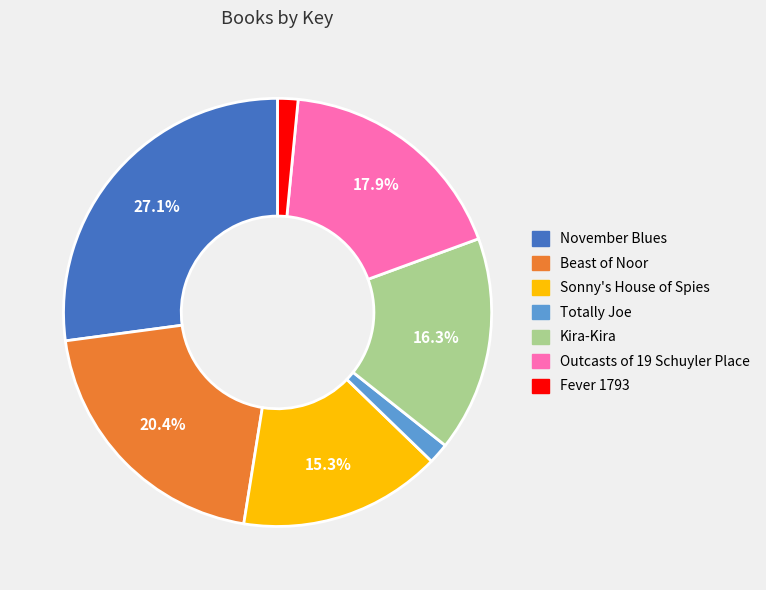

To the nearest percent, what portion does Outcasts of 19 Schuyler Place represent?

18%